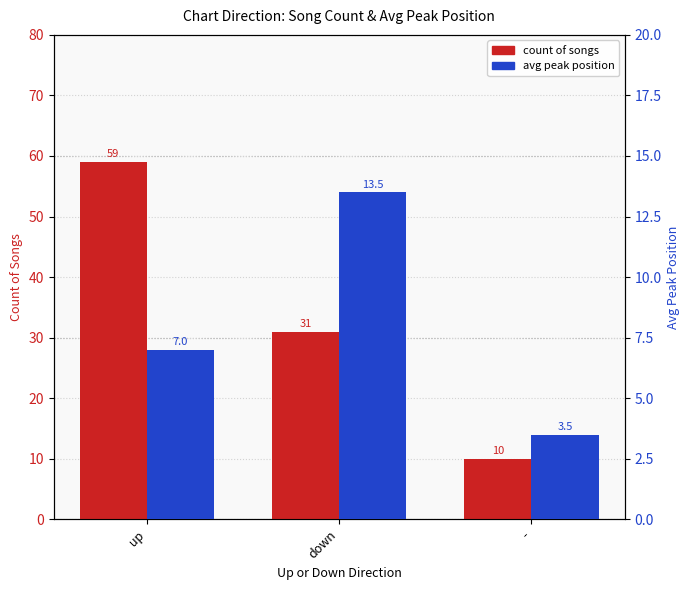

Does the chart contain any negative values?

No